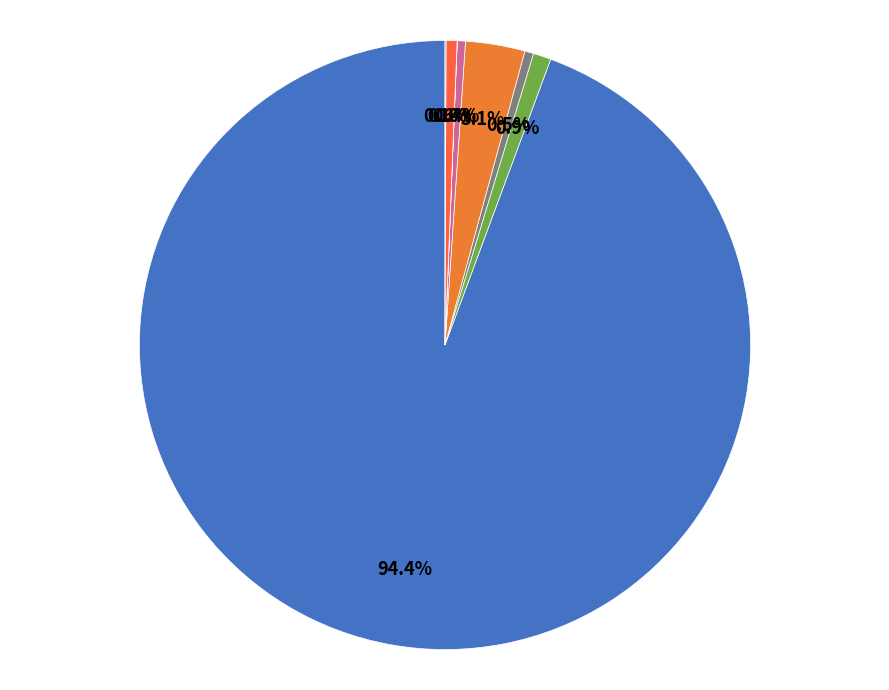

To the nearest percent, what is the average slice percentage?

11%